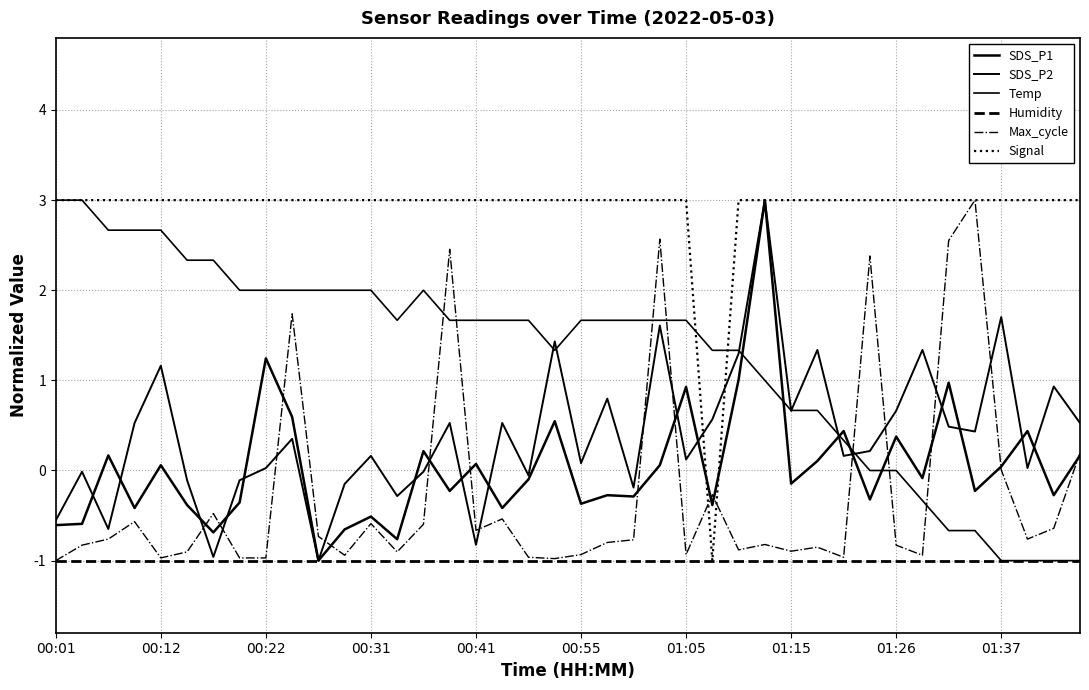

Is this an area chart (filled region under the line)?

No